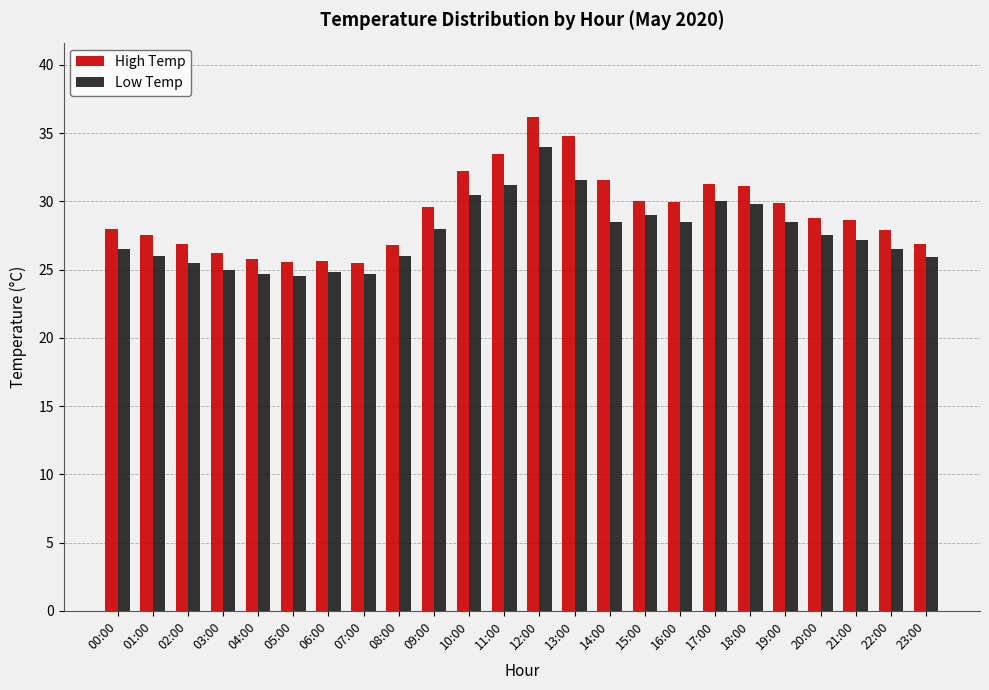

What is the approximate value of Low Temp at 05:00?

24.5